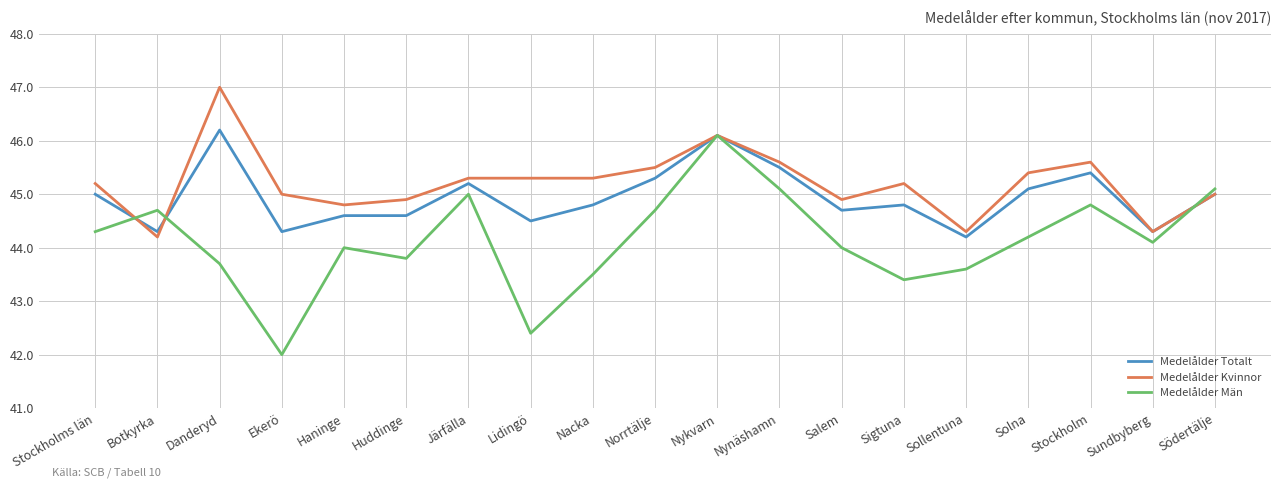

True or false: Medelålder Kvinnor and Medelålder Totalt cross at least once.

True